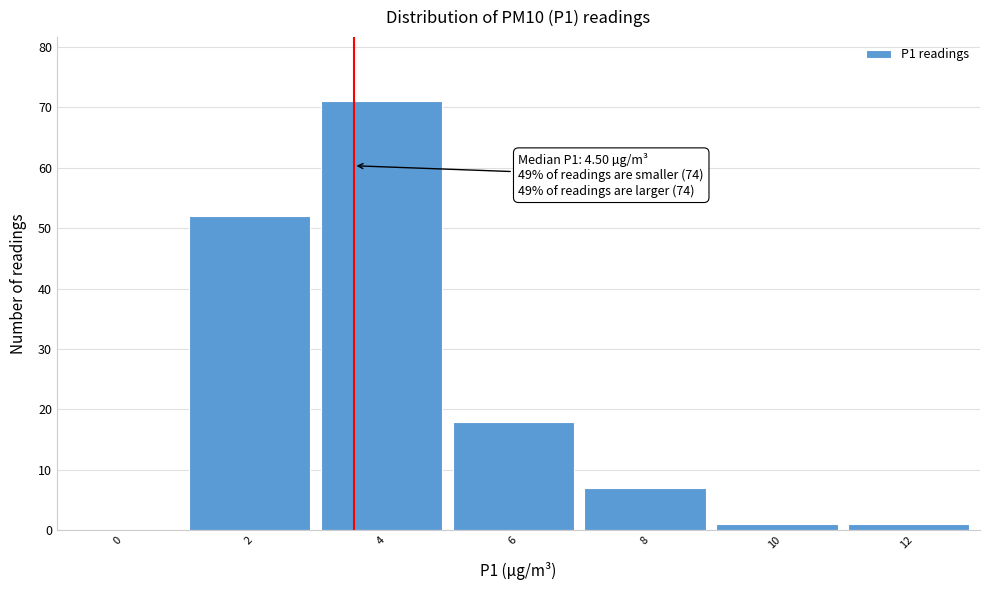

Reading right to left, what are all the values shown in this chart?

12=1	10=1	8=7	6=18	4=71	2=52	0=0